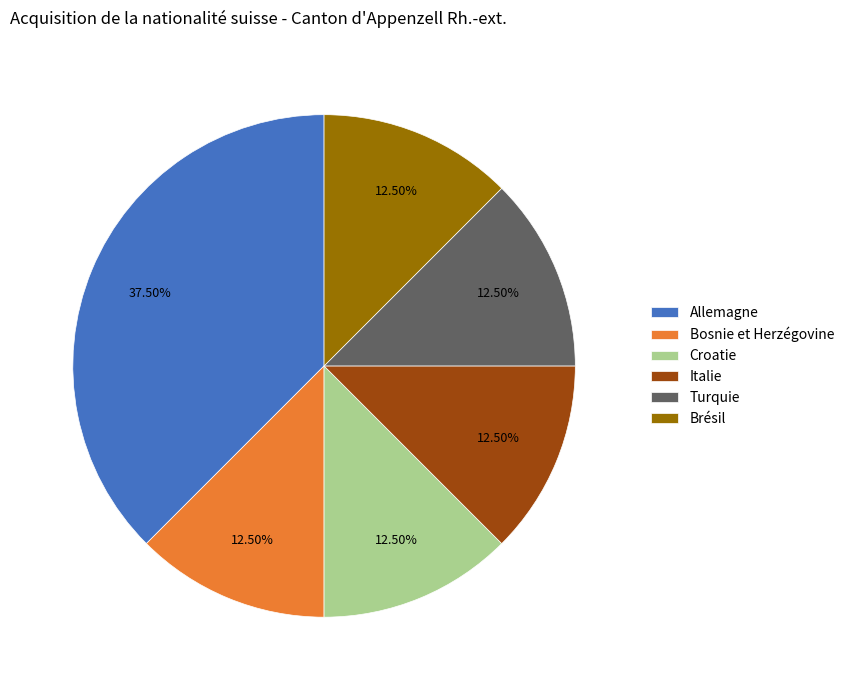

What is the ratio of the value at Brésil to the value at Italie?

1.0